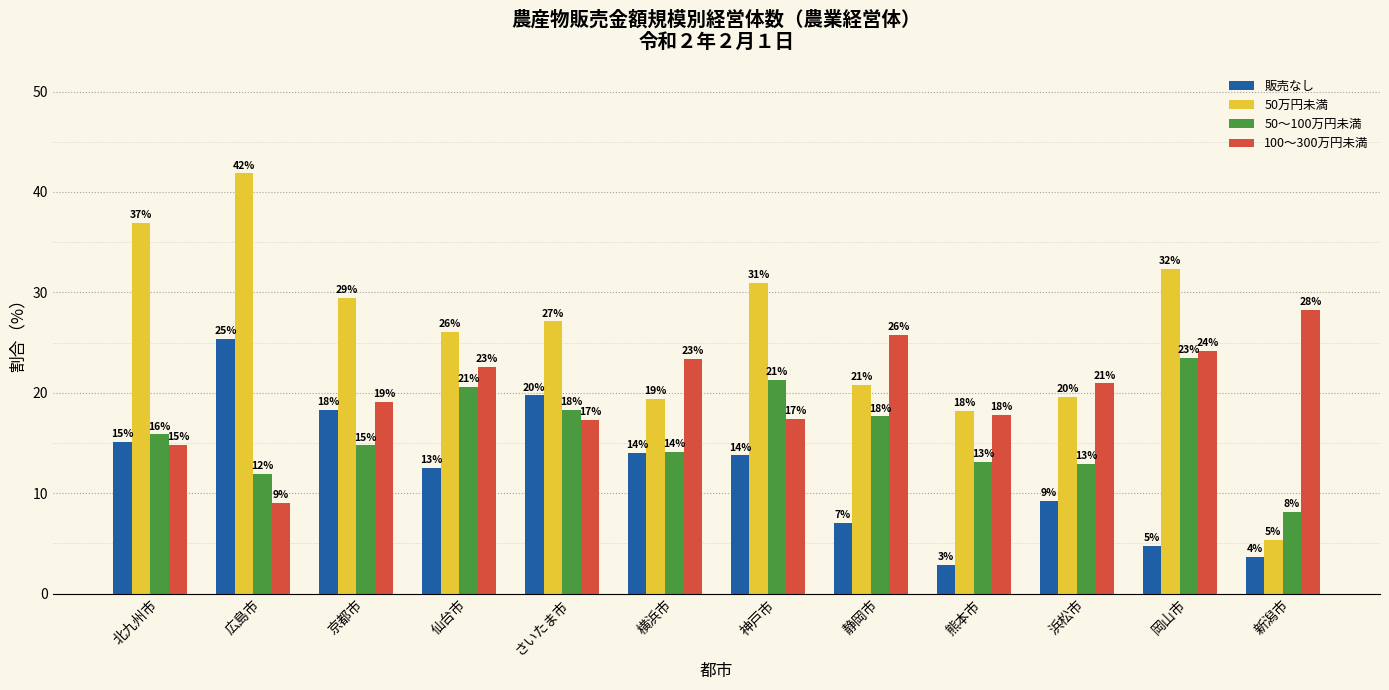

What are all the series names shown in the legend?

販売なし, 50万円未満, 50～100万円未満, 100～300万円未満